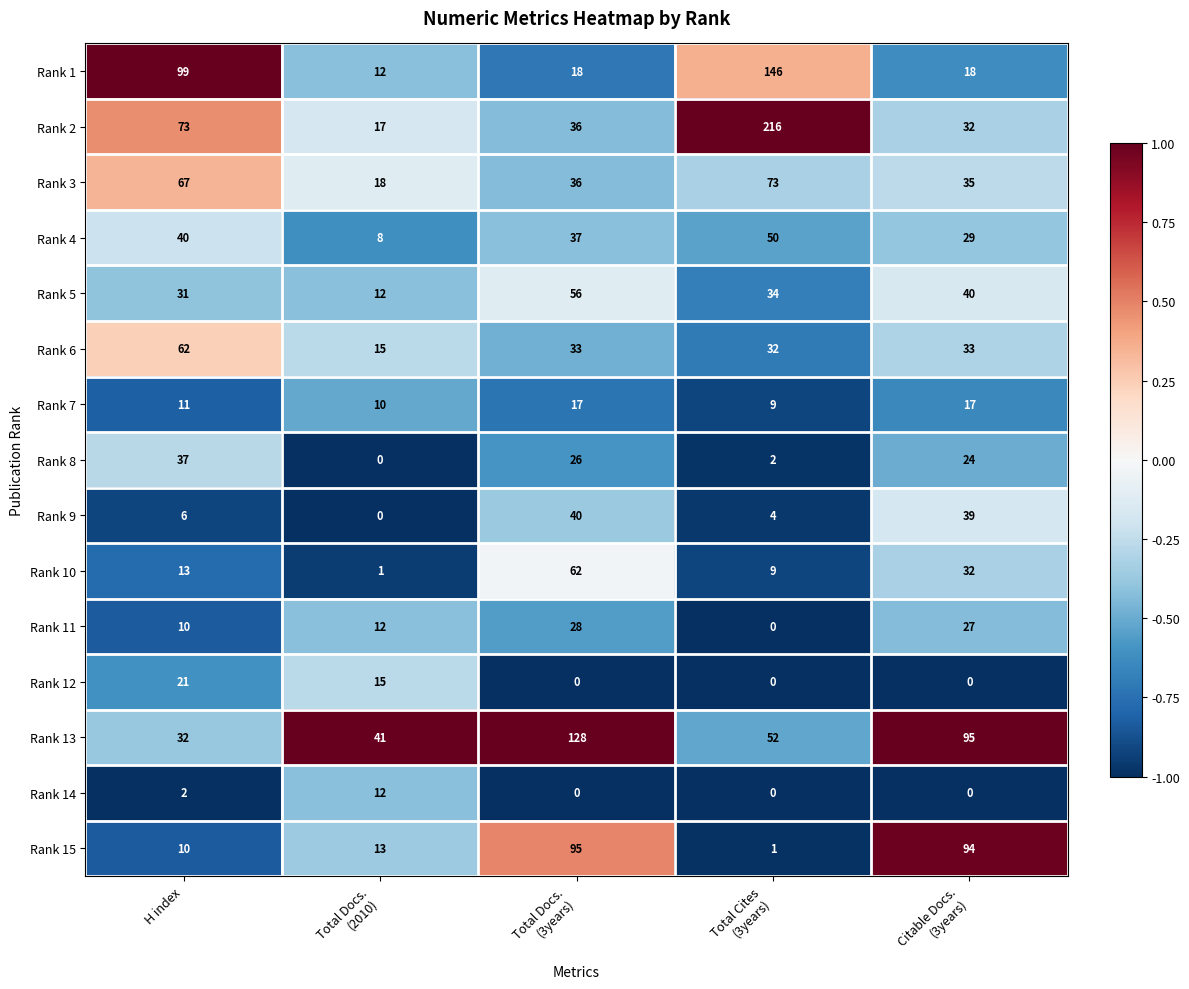

What is the difference between the highest and lowest values at H index?

97